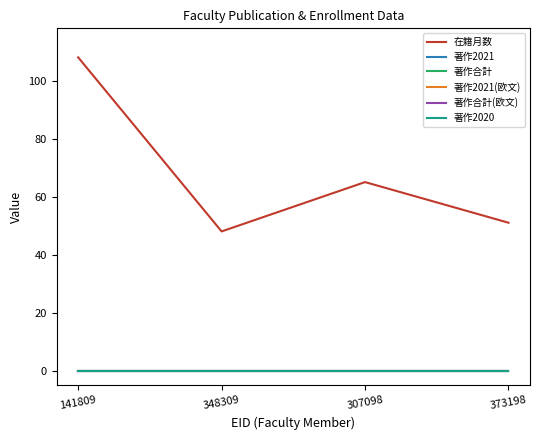

What are all the series names shown in the legend?

在籍月数, 著作2021, 著作合計, 著作2021(欧文), 著作合計(欧文), 著作2020